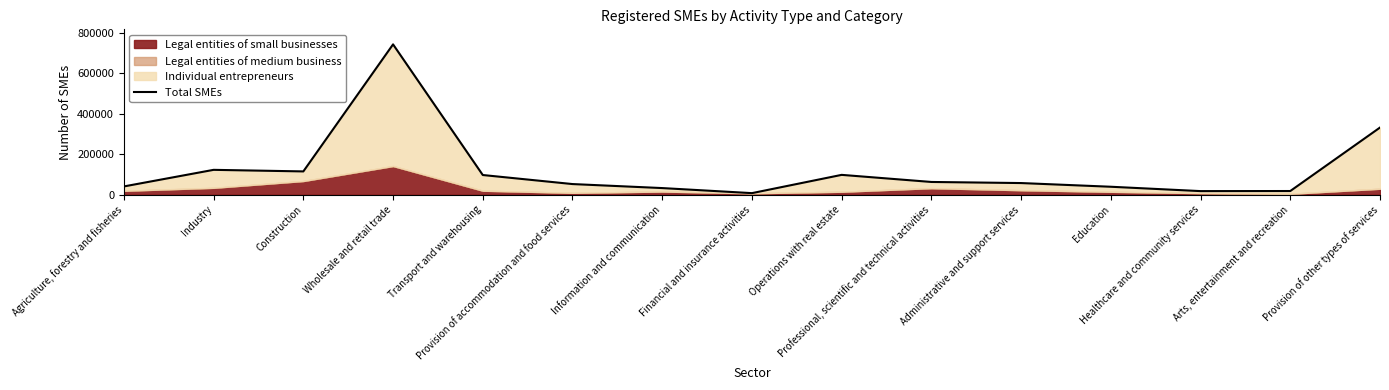

Rank the categories by value from highest to lowest.

Wholesale and retail trade, Provision of other types of services, Industry, Construction, Operations with real estate, Transport and warehousing, Professional, scientific and technical activities, Administrative and support services, Provision of accommodation and food services, Agriculture, forestry and fisheries, Education, Information and communication, Arts, entertainment and recreation, Healthcare and community services, Financial and insurance activities